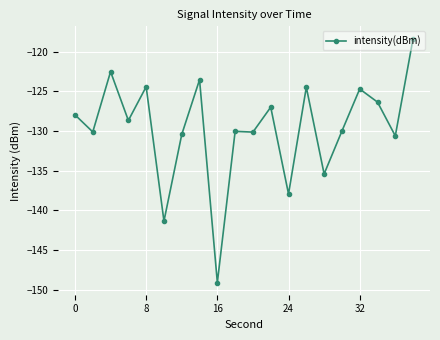

What is the difference between the maximum and minimum values?

30.8